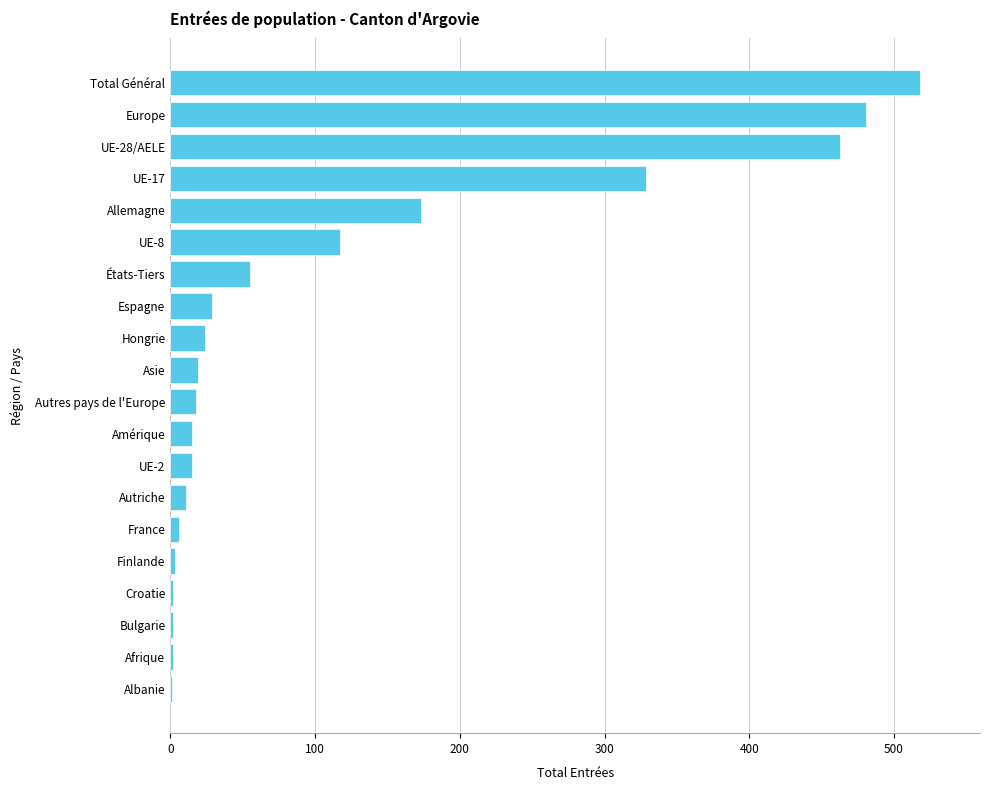

What is the greatest value displayed?

518